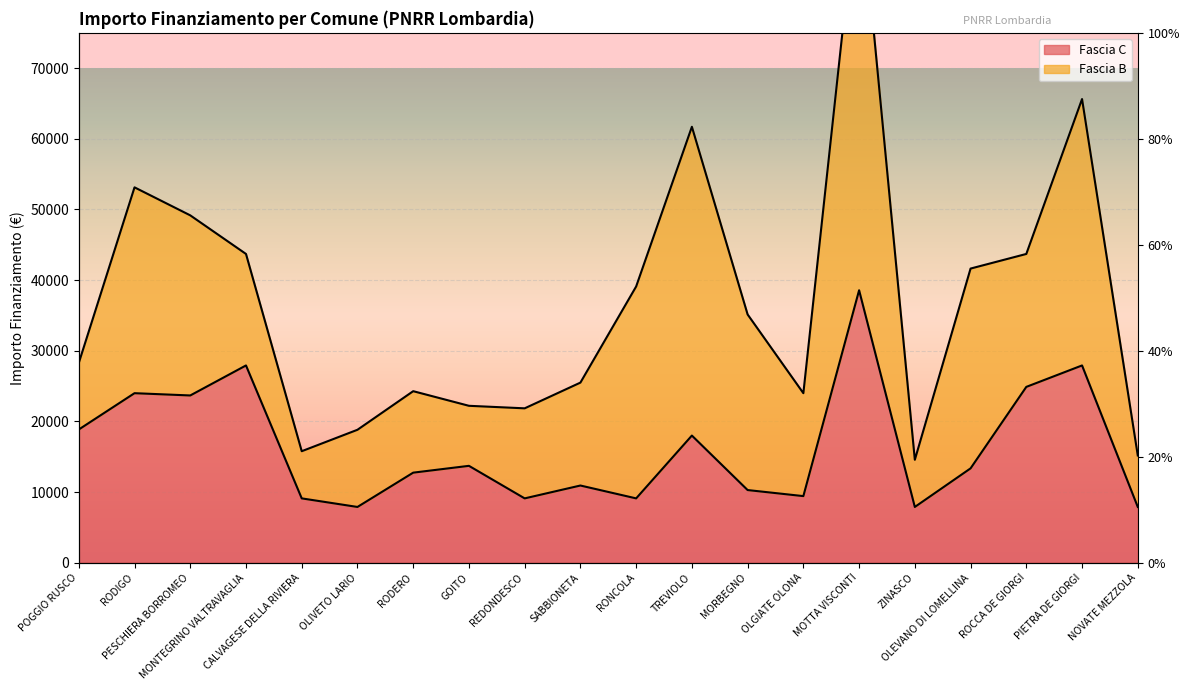

List the labels in order of value, largest first.

MOTTA VISCONTI, MONTEGRINO VALTRAVAGLIA, PIETRA DE GIORGI, ROCCA DE GIORGI, RODIGO, PESCHIERA BORROMEO, POGGIO RUSCO, TREVIOLO, GOITO, OLEVANO DI LOMELLINA, RODERO, SABBIONETA, MORBEGNO, OLGIATE OLONA, CALVAGESE DELLA RIVIERA, REDONDESCO, RONCOLA, OLIVETO LARIO, ZINASCO, NOVATE MEZZOLA